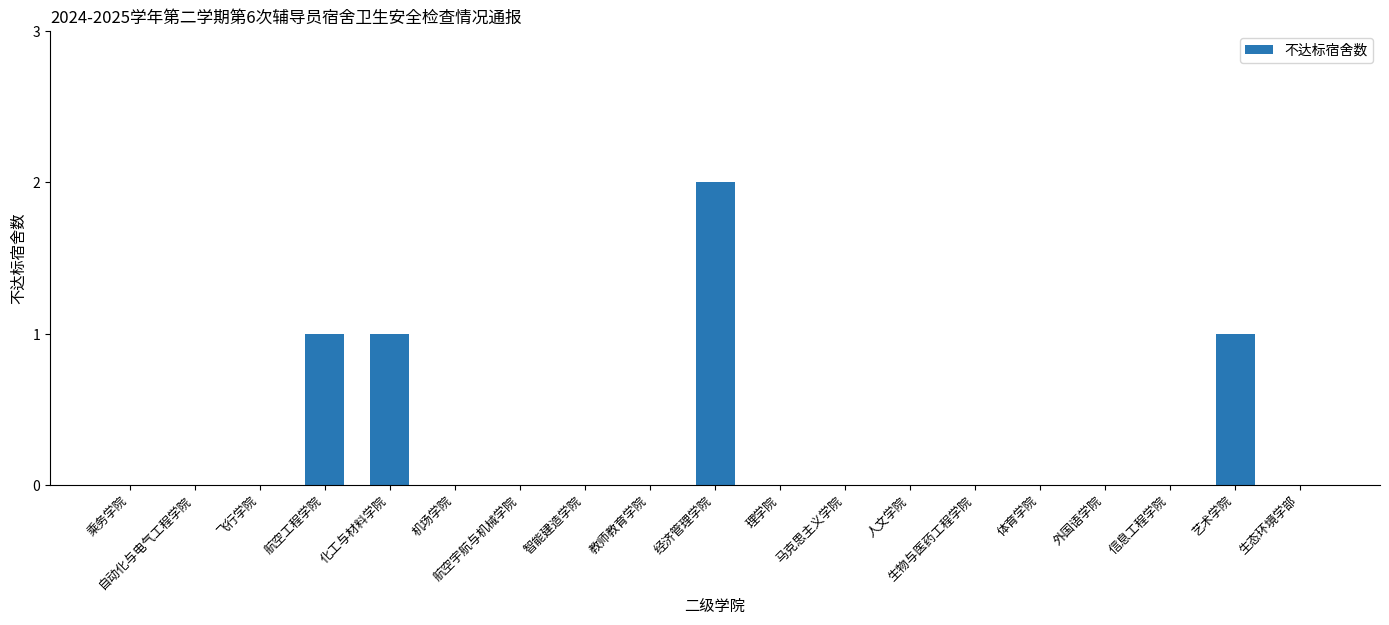

How many data points does each series have?

19